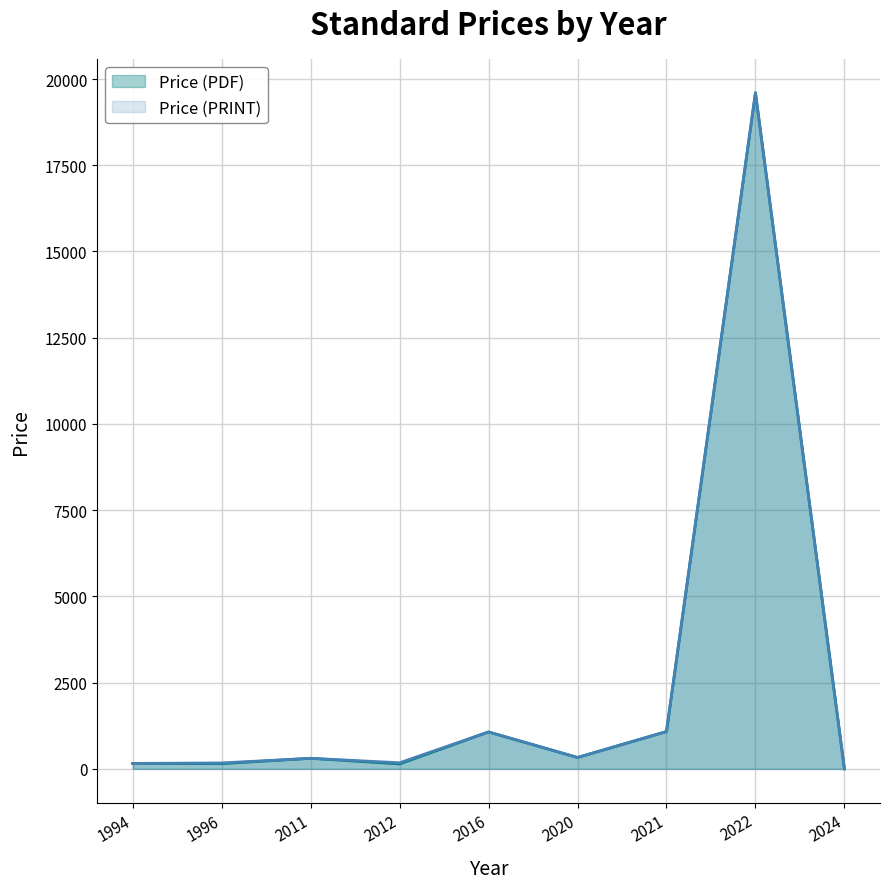

At which category is the sum across all series the highest?

2022